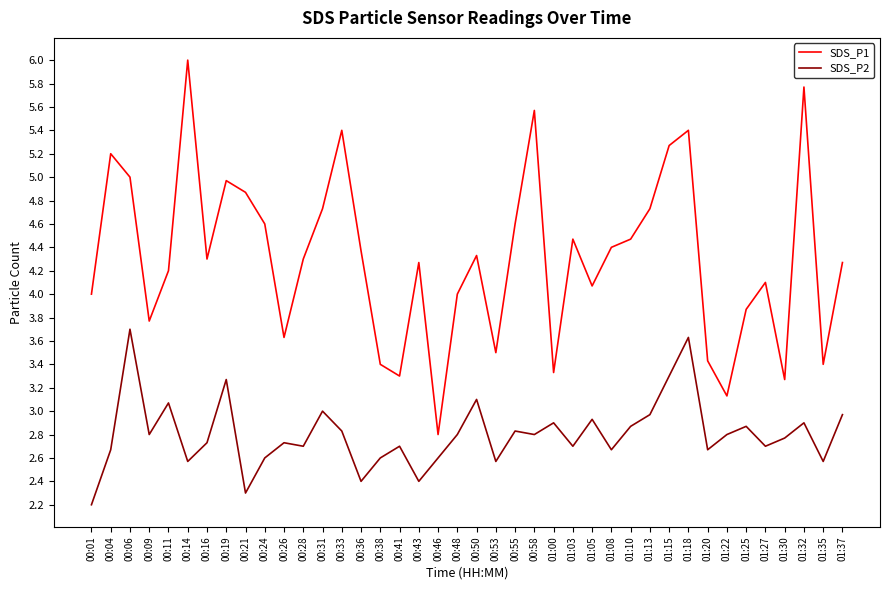

What is the minimum value for SDS_P1?

2.8